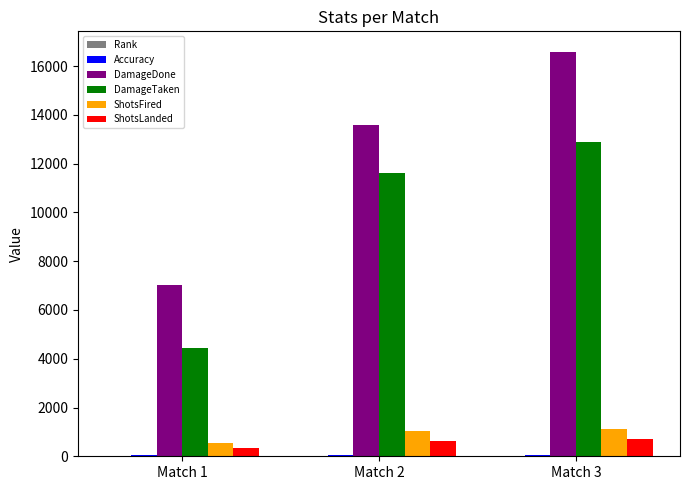

Read the ShotsFired value at Match 2.

1023.0